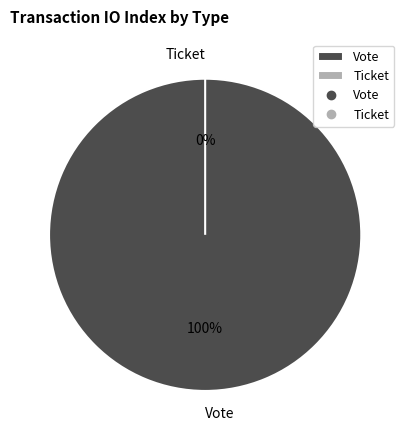

The Ticket slice represents 7% of the pie. True or false?

False